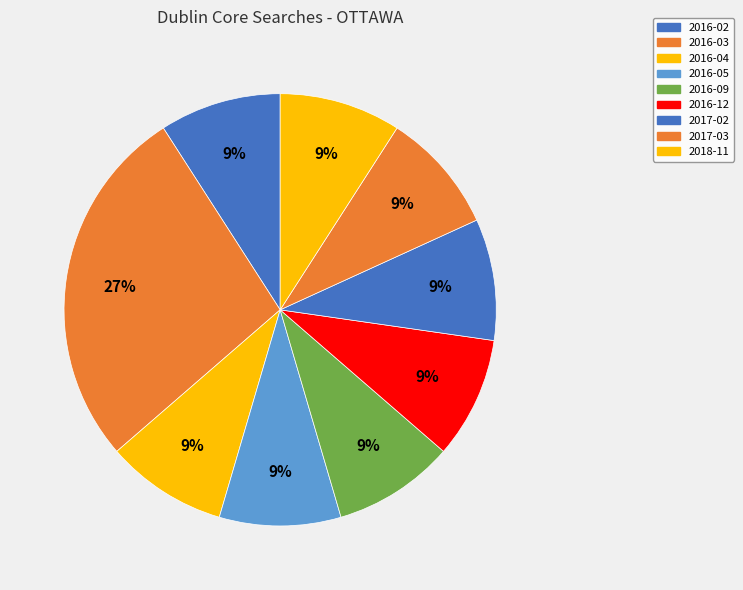

What percentage is the 2016-05 slice, to the nearest percent?

9%